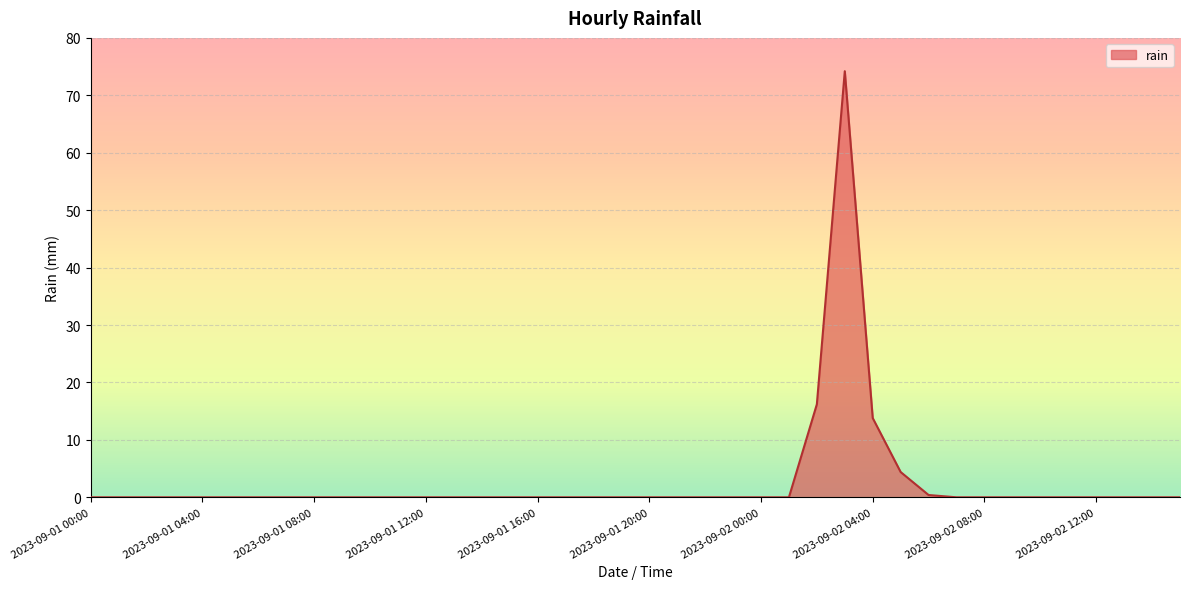

How many distinct data groups are displayed?

1